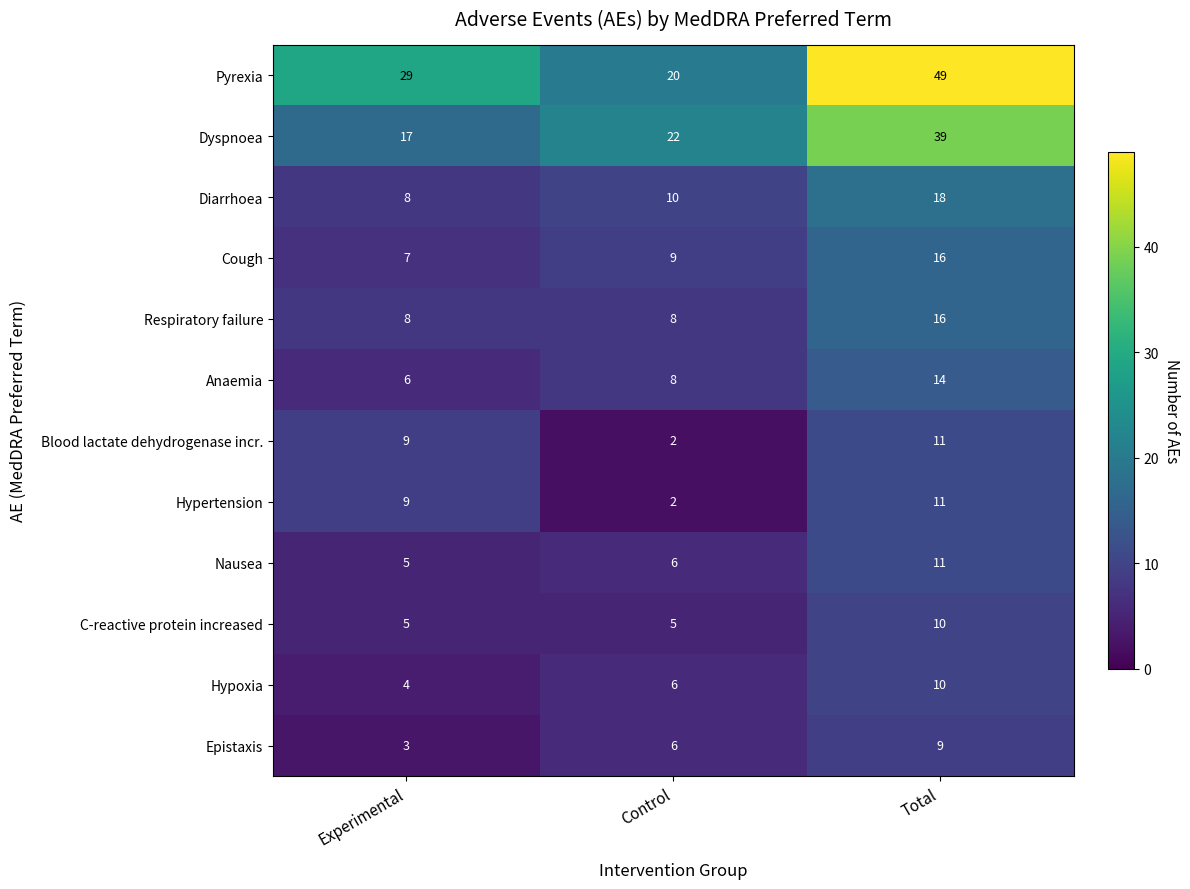

Count the number of data series in this chart.

12